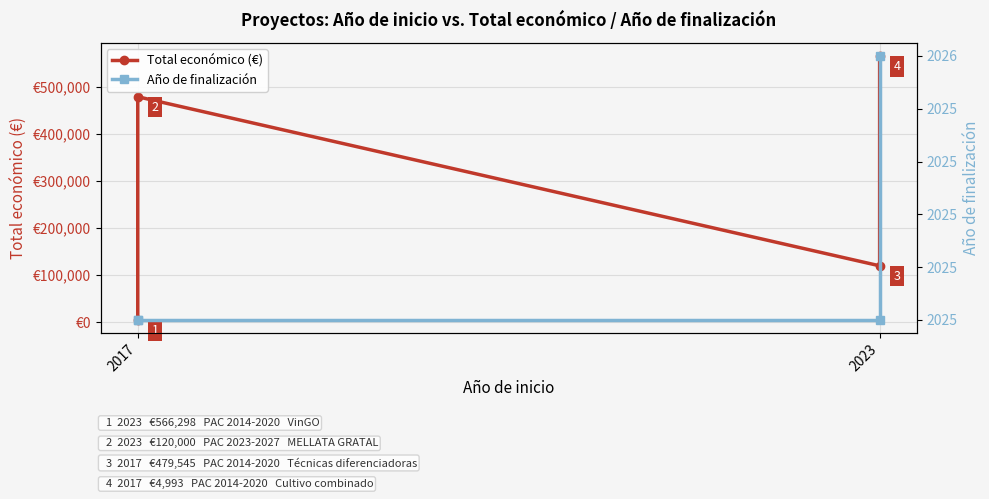

What is the difference between the maximum and second lowest values in the Total económico (€) series?

446298